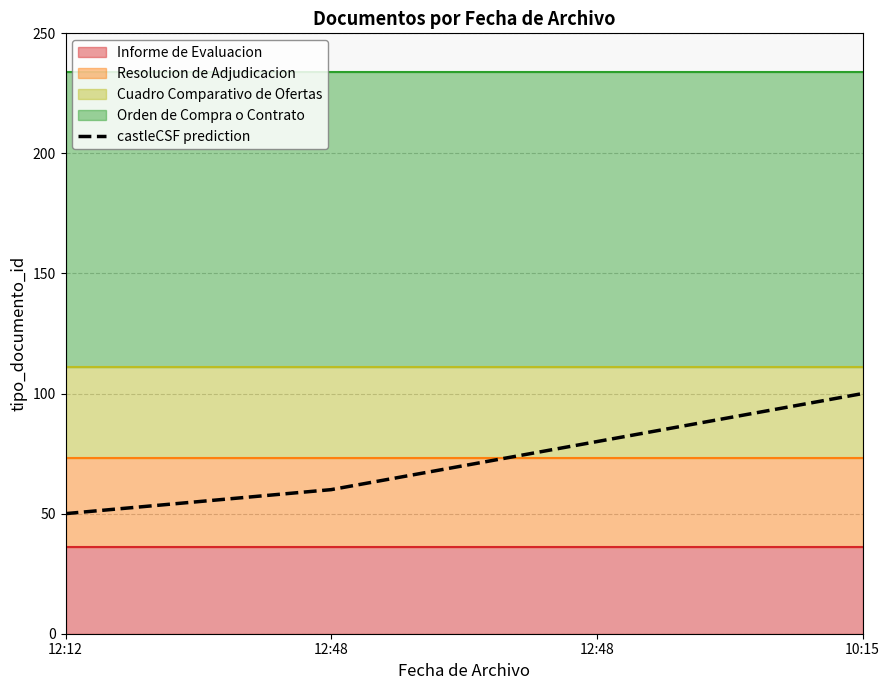

What is the label of the 3rd point from the left?

12:48